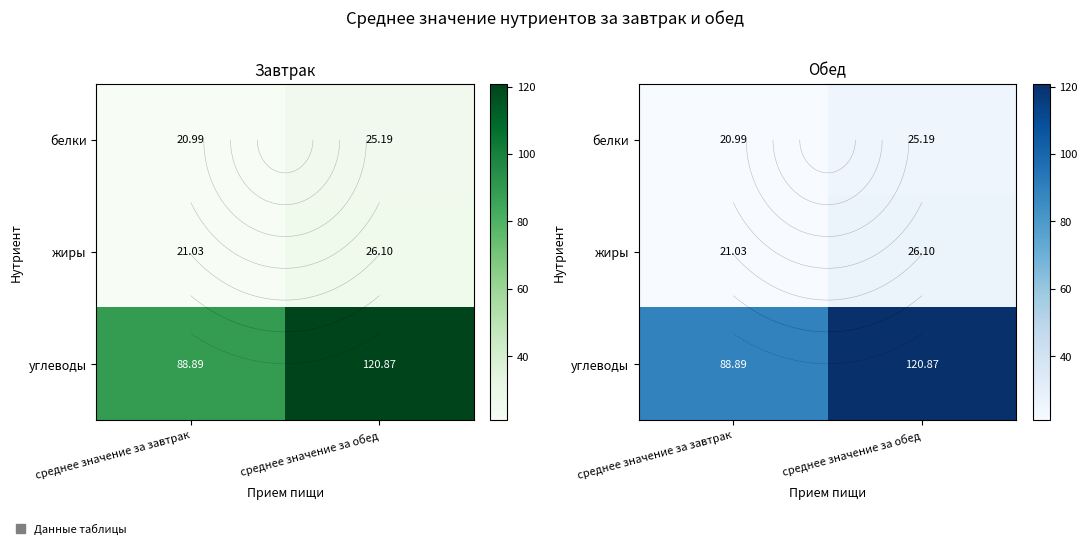

What is the average value of the белки series?

23.1